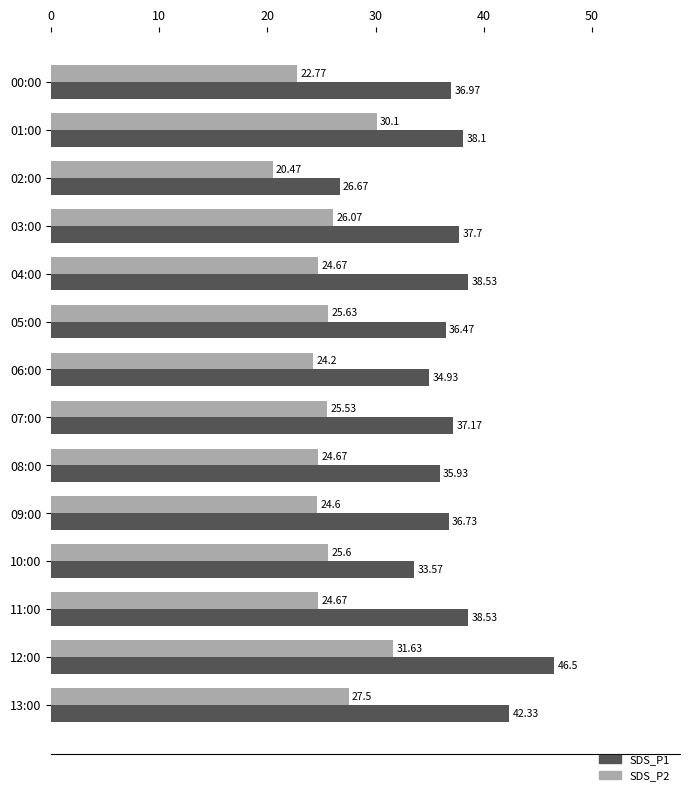

What is the sum of the SDS_P1 values at 07:00 and 11:00?

75.7